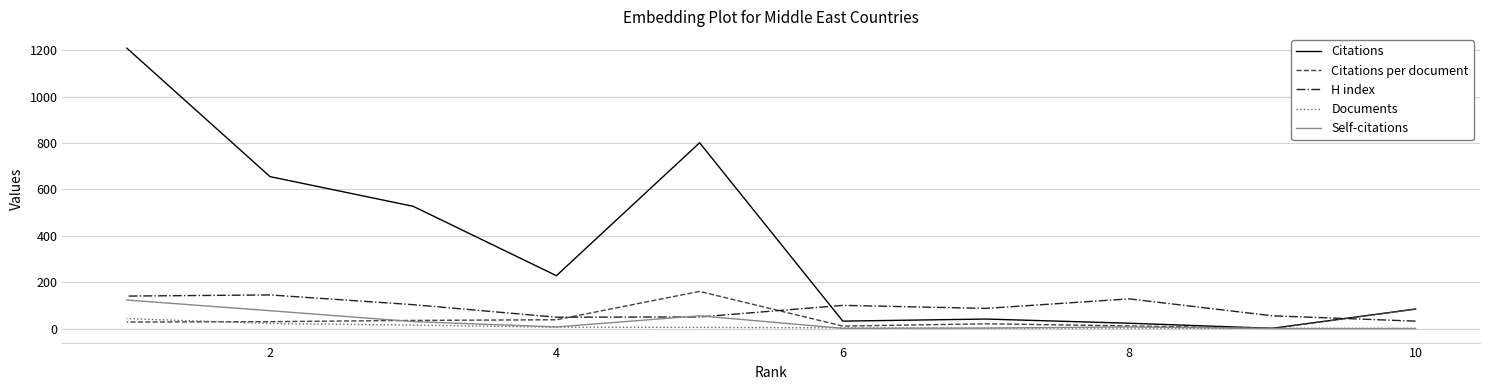

What is the value of the Self-citations point at the 9th from the left?

1.0